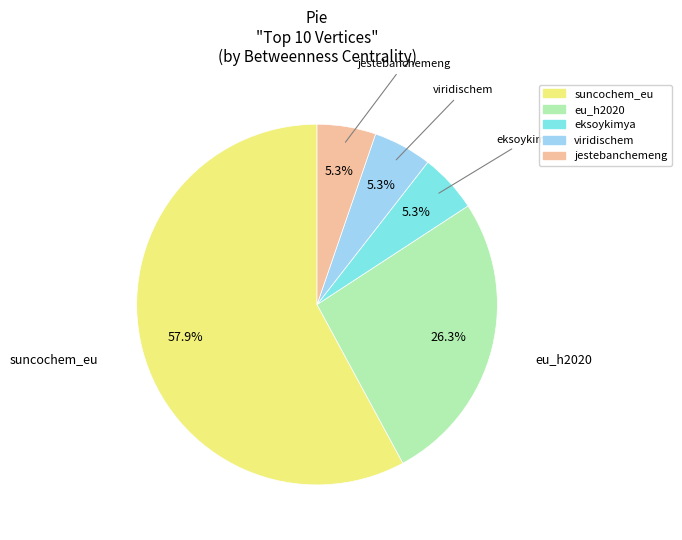

To the nearest percent, what is the combined percentage of suncochem_eu and eksoykimya?

63%